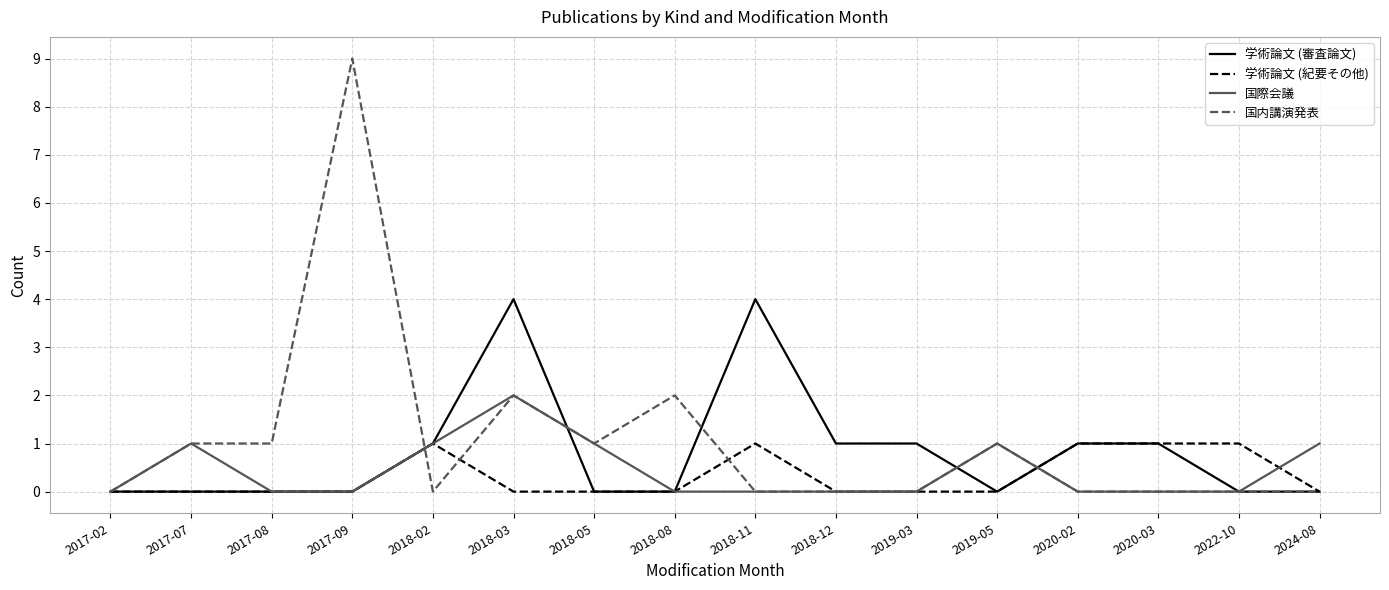

At which label does 国内講演発表 reach its peak?

2017-09